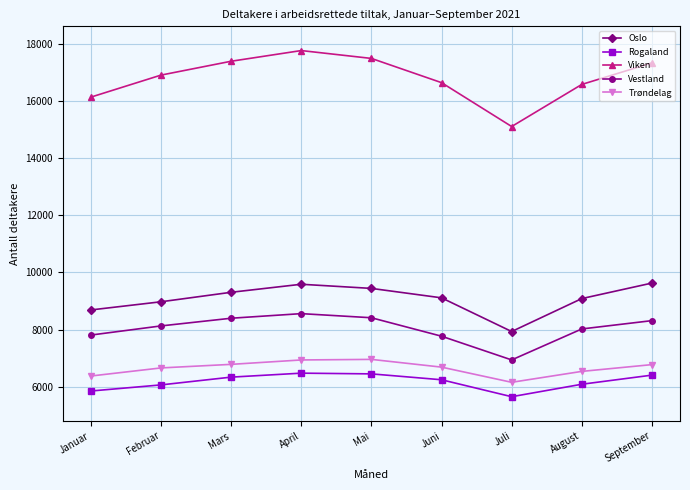

At Februar, list the series in order from largest to smallest.

Viken, Oslo, Vestland, Trøndelag, Rogaland